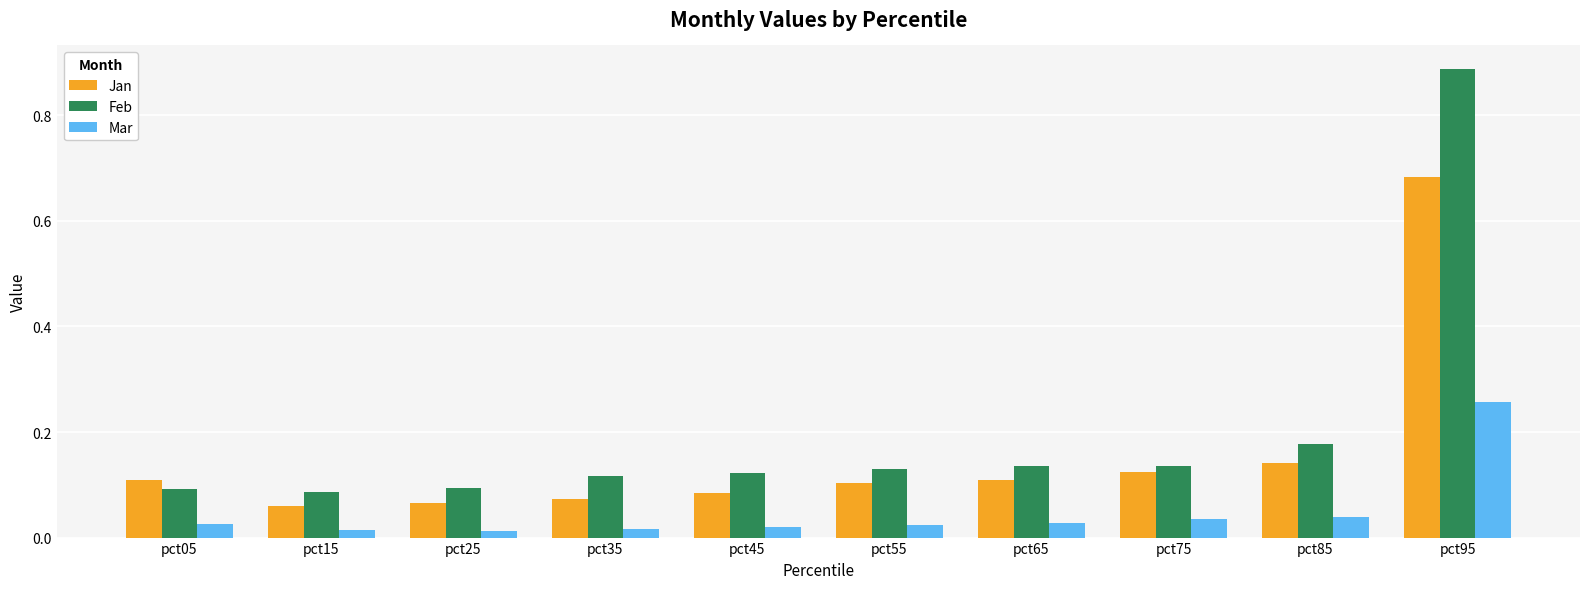

Which series has the widest spread of values?

Feb